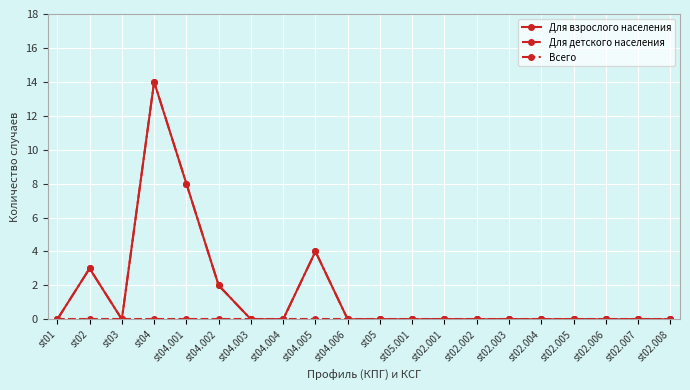

Is the value of Всего at st05.001 greater than the value of Для детского населения at st02.002?

No